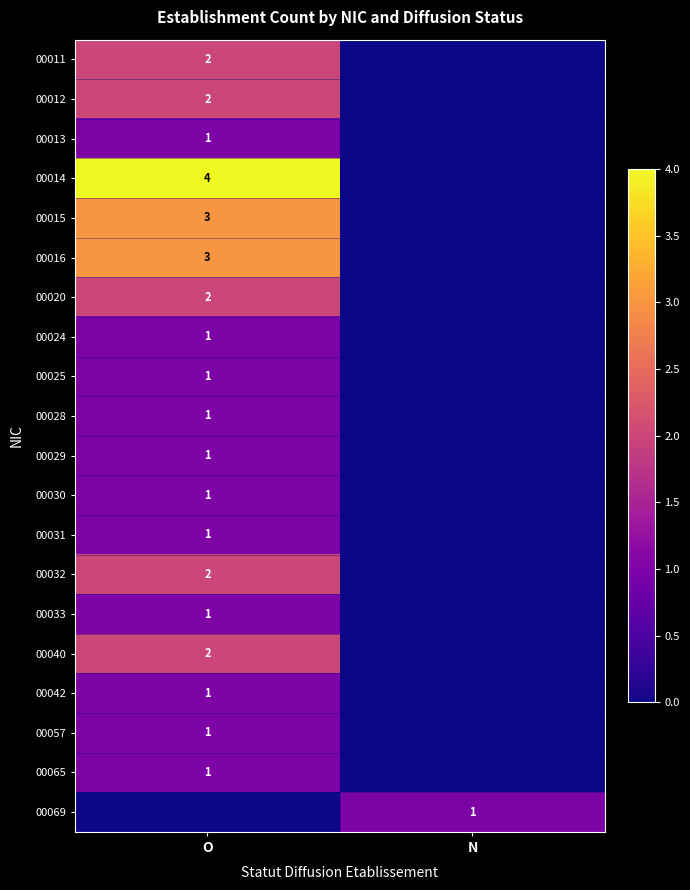

Is it true that 00012 equals 3 at O?

False